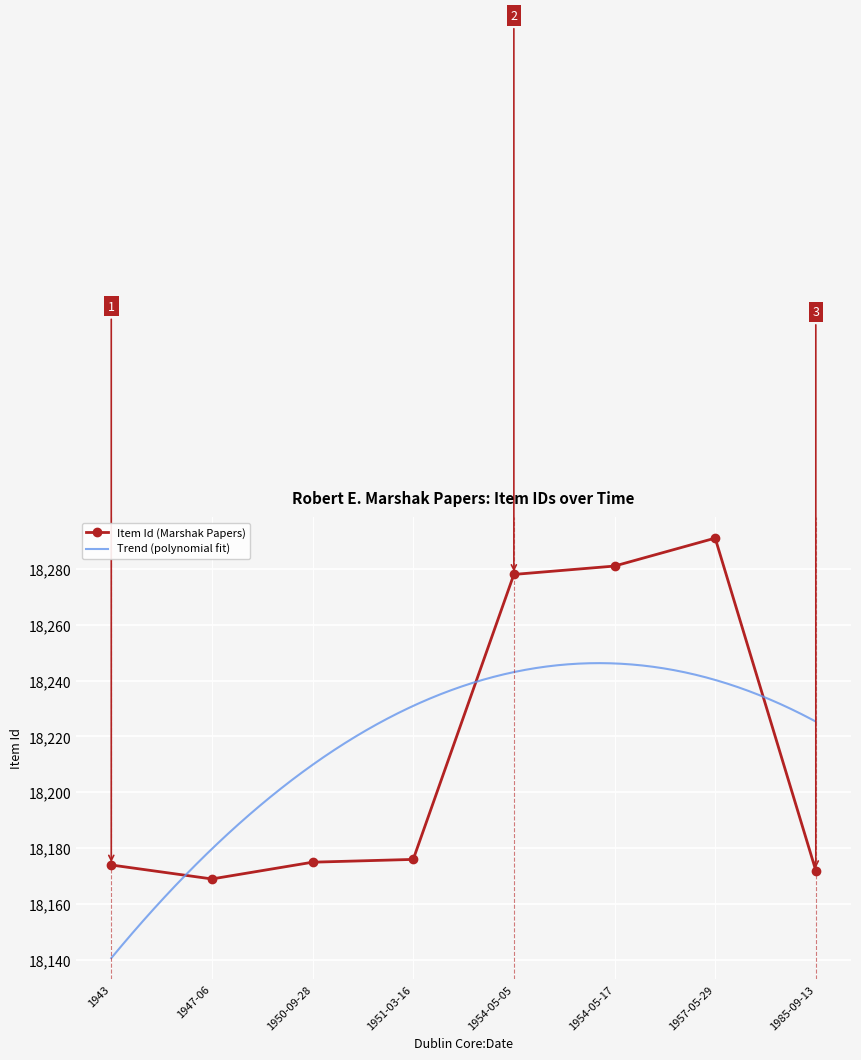

How many data points in Item Id (Marshak Papers) are less than 18176?

4